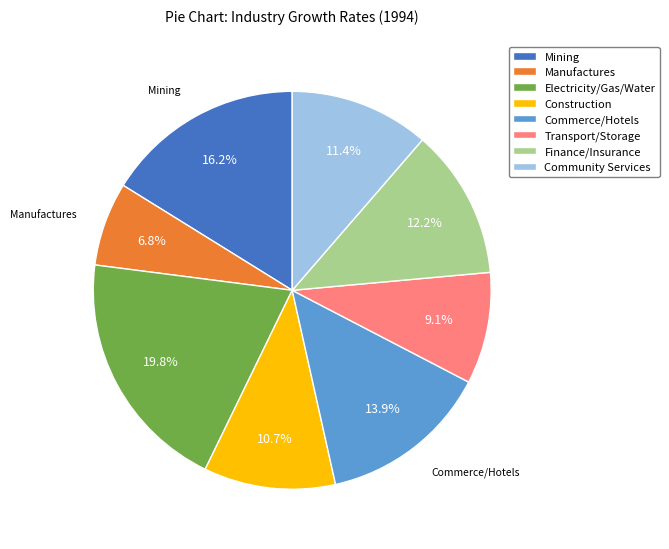

Is the sum of Manufactures and Construction greater than half?

No